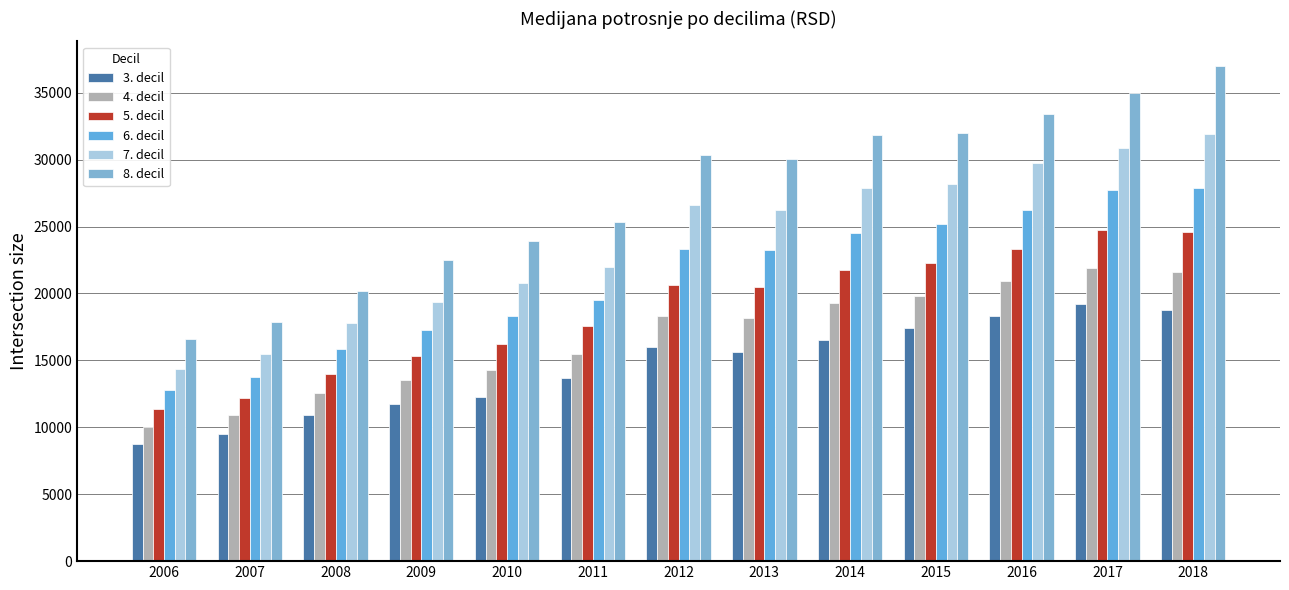

What is the total value across all series at 2010?

105767